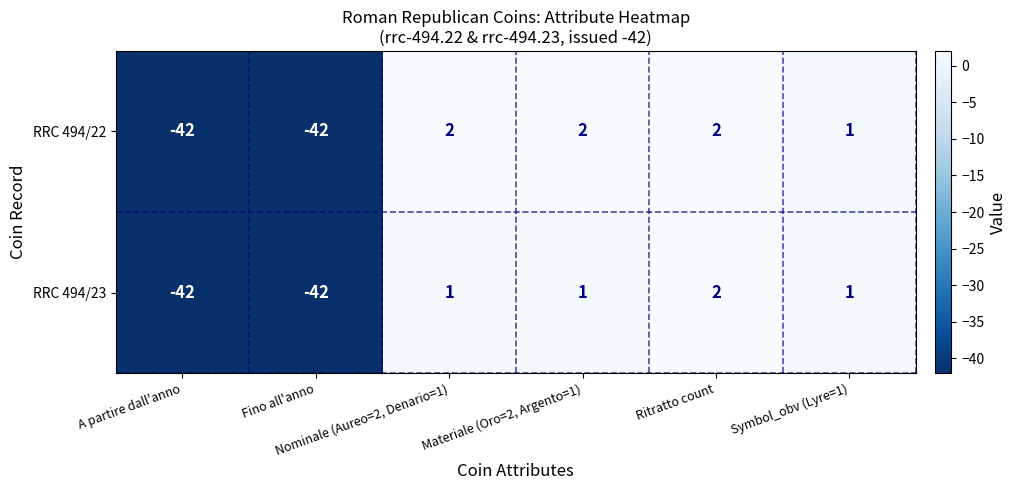

List the series in order of their overall mean, highest first.

RRC 494/22, RRC 494/23